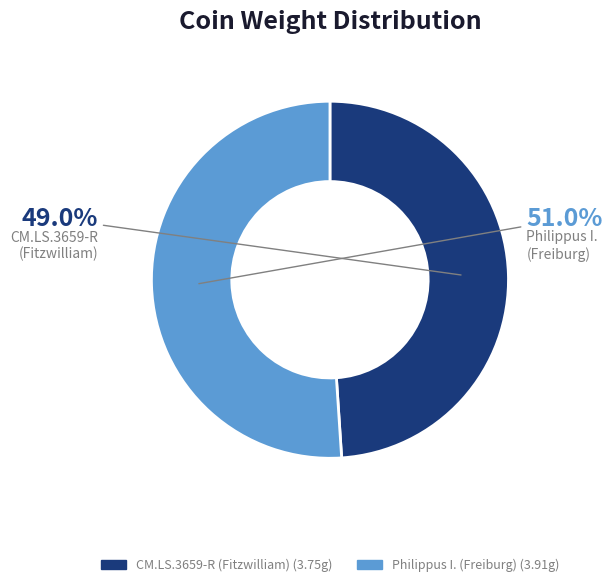

Is there any slice that represents more than half of the pie?

Yes